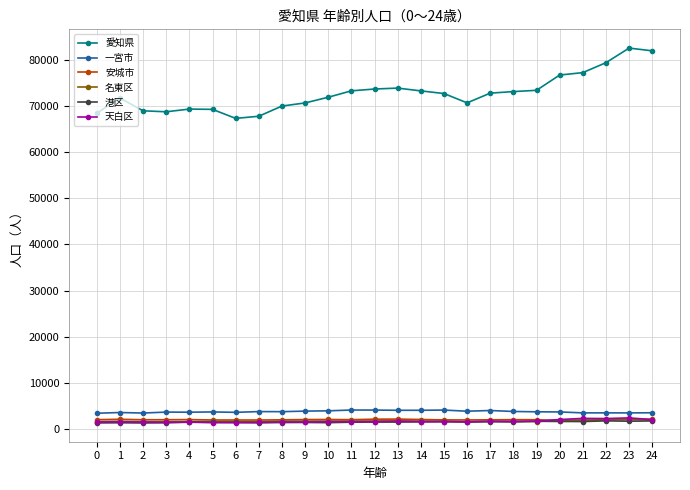

Which series has the widest spread of values?

愛知県